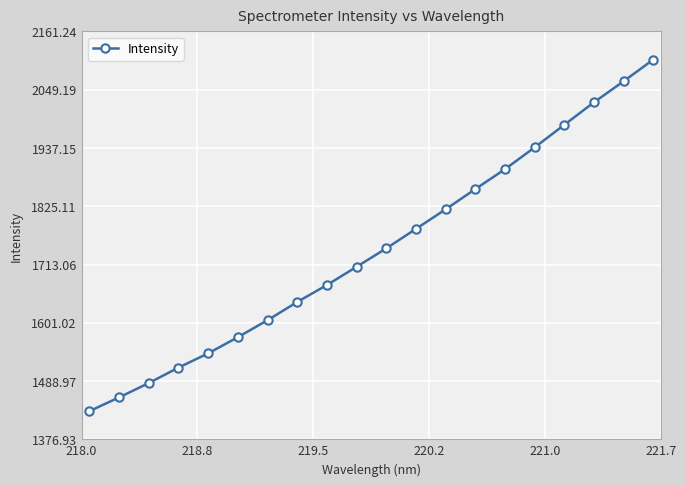

How many lines are shown in the chart?

1